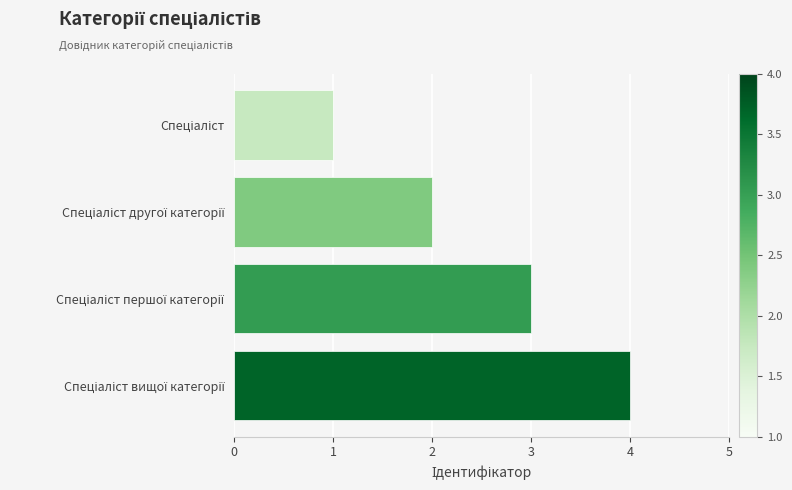

How many data points are less than 3?

2